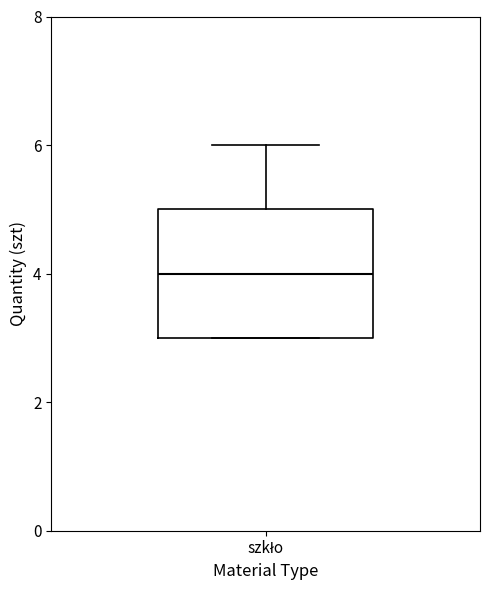

Transcribe this box plot: give where the median line is, the range the box spans, and where the two whiskers end, as read against the y-axis. The values are not printed on the chart, so give them approximately, as read against the axis.

median 4, box 3 to 5, whiskers 3 to 6